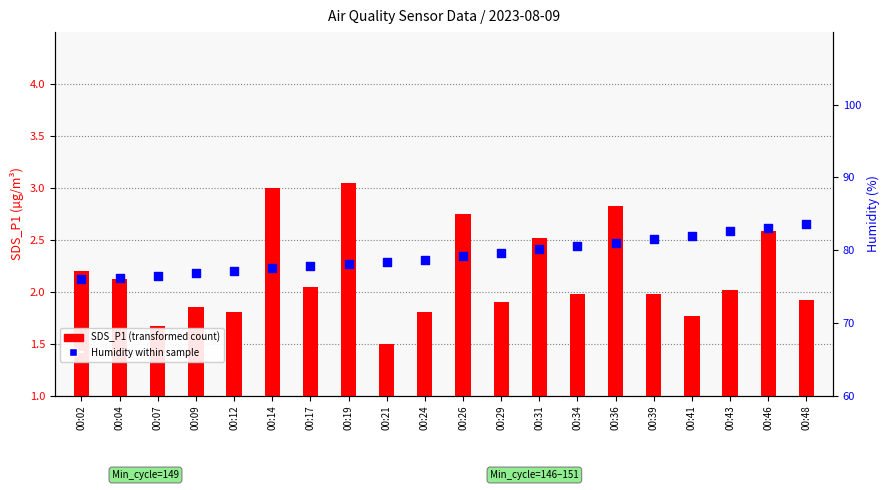

What are all the series names shown in the legend?

SDS_P1 (transformed count), Humidity within sample